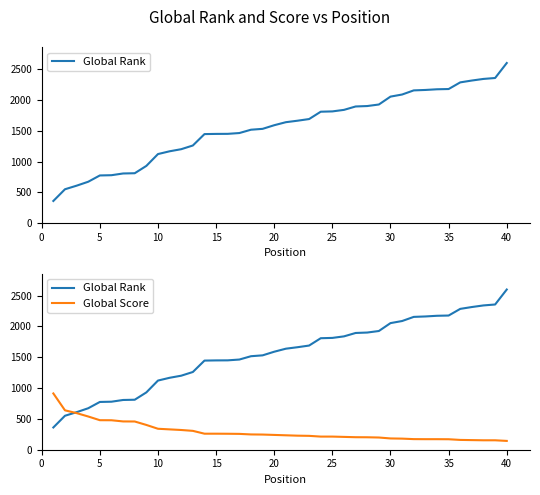

What is the sum of all Global Score values?

11762